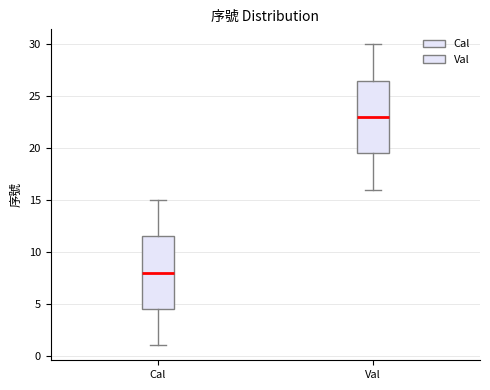

Which box's median line is the highest?

Val